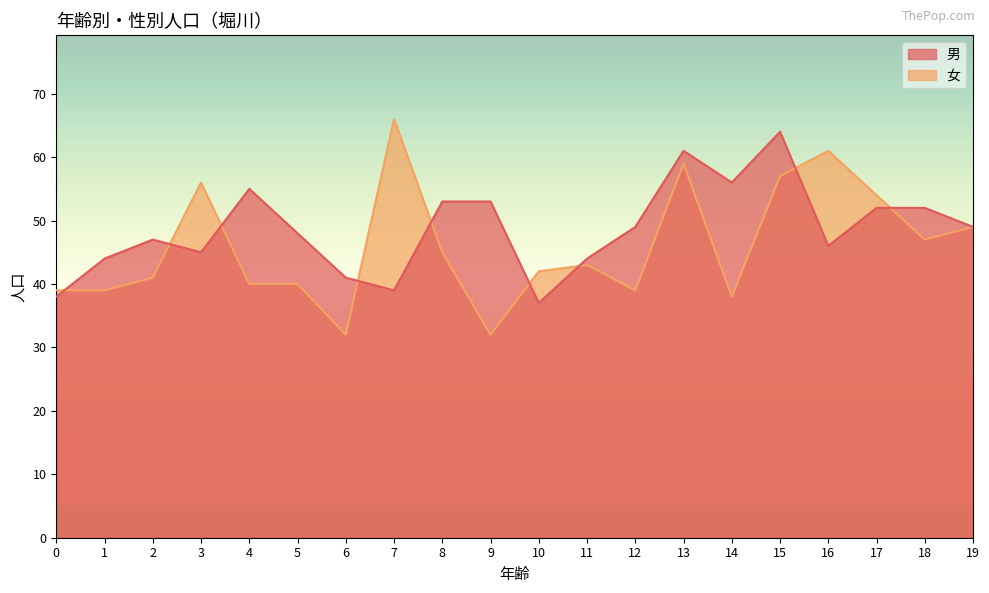

Which series has the largest total across all categories?

男